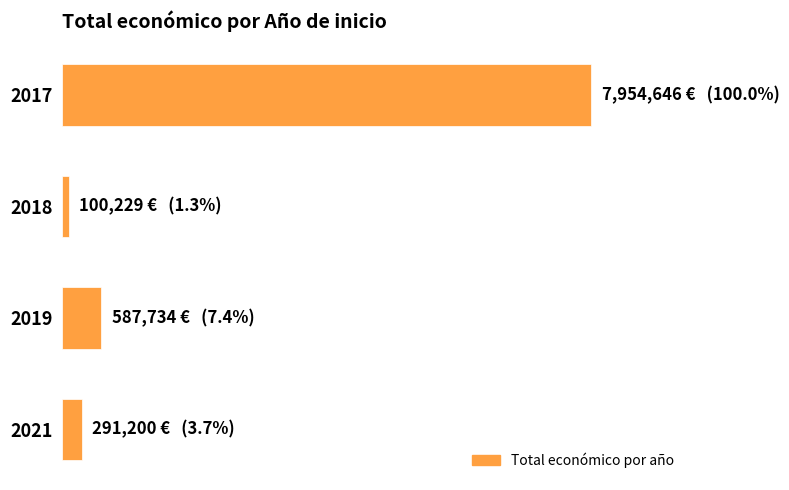

What is the sum of all values?

8933809